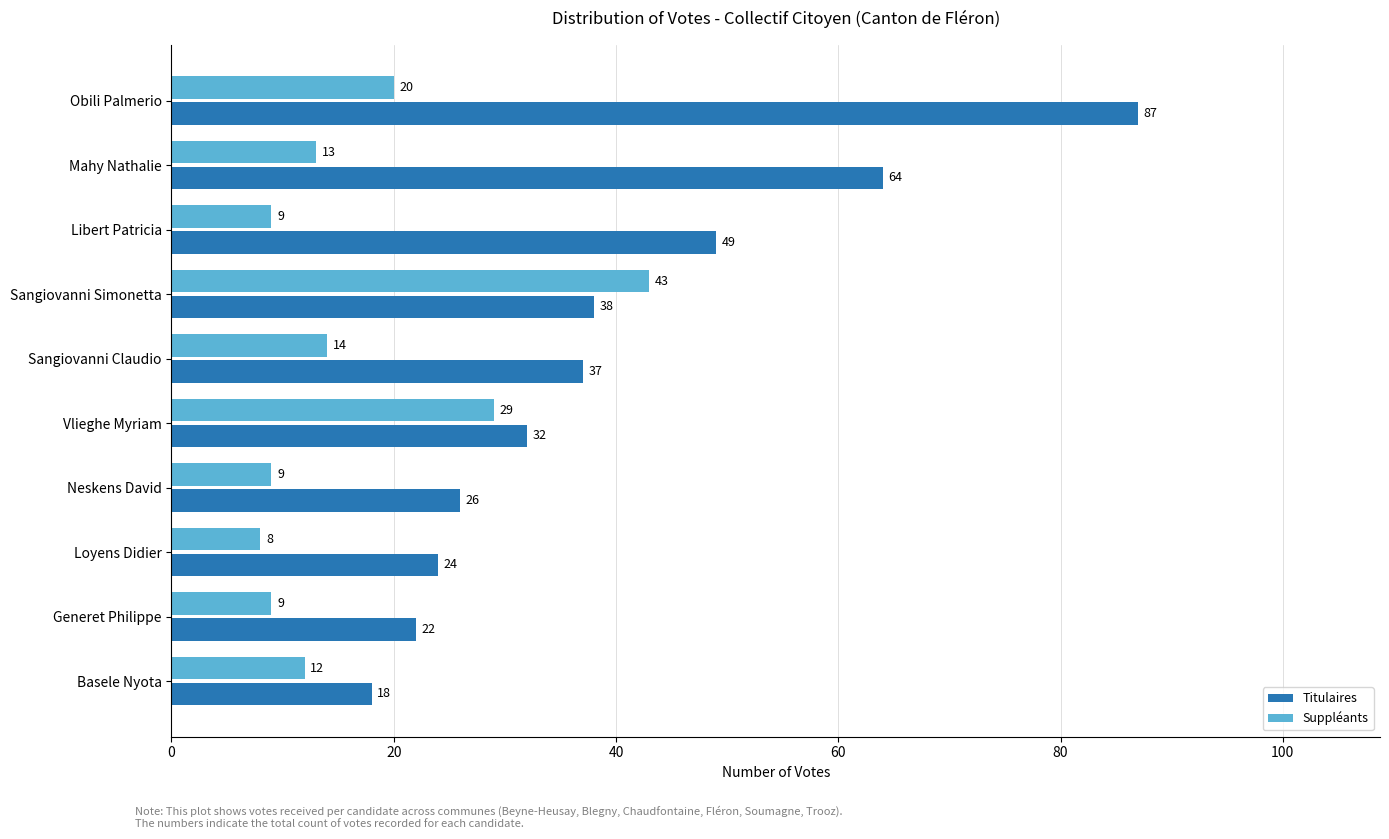

At Obili Palmerio, list the series in order from largest to smallest.

Titulaires, Suppléants